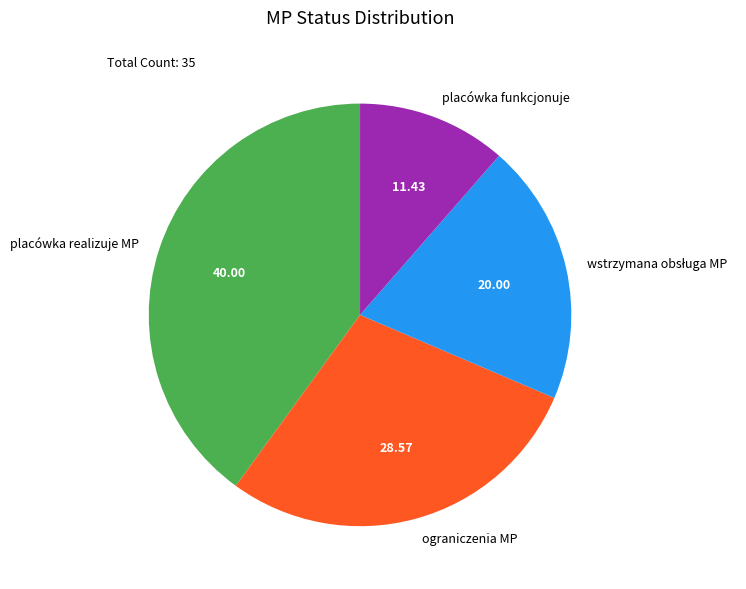

Between placówka realizuje MP and placówka funkcjonuje, which is larger?

placówka realizuje MP